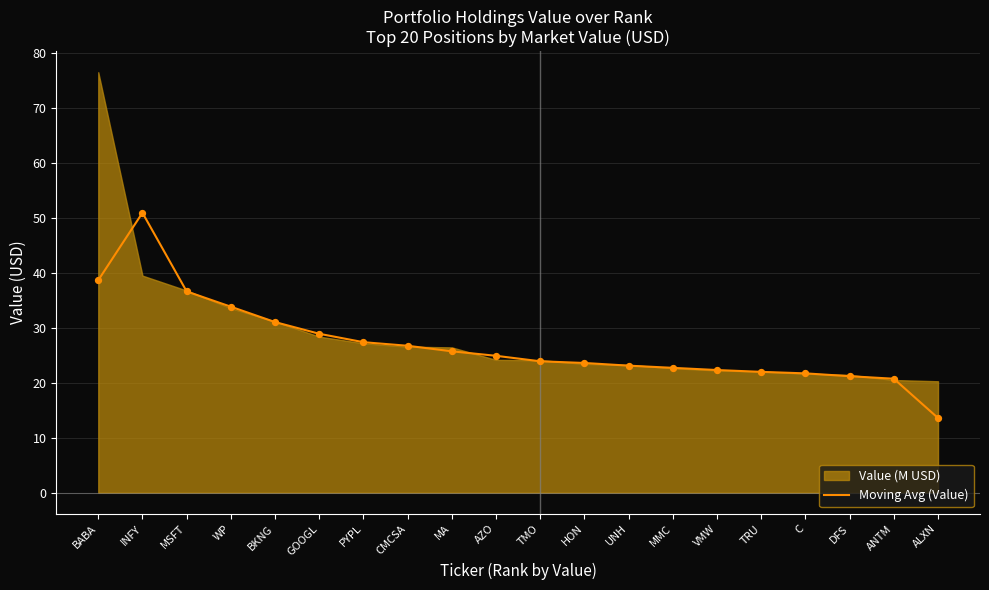

What is the change in value from MMC to TRU?

-0.7